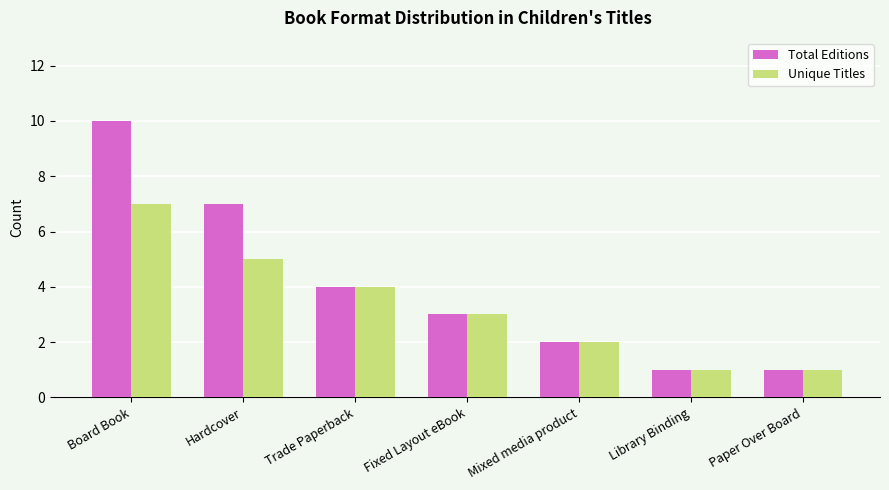

What are all the series names shown in the legend?

Total Editions, Unique Titles